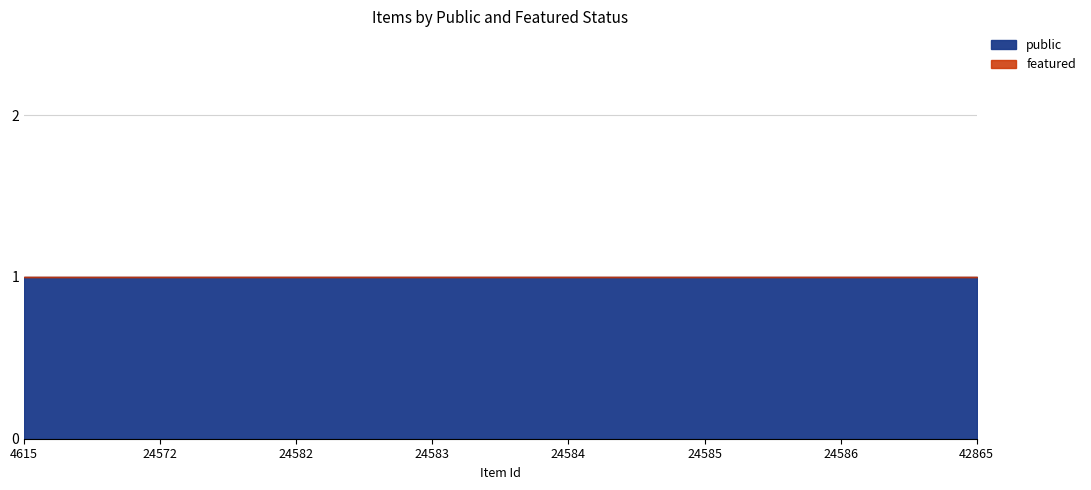

Which series changed the most between 4615 and 24583?

public